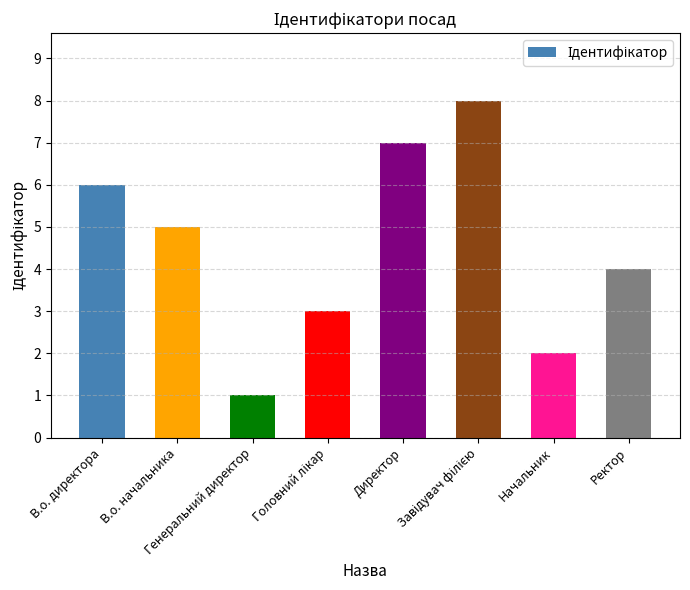

What is the maximum value shown in the chart?

8